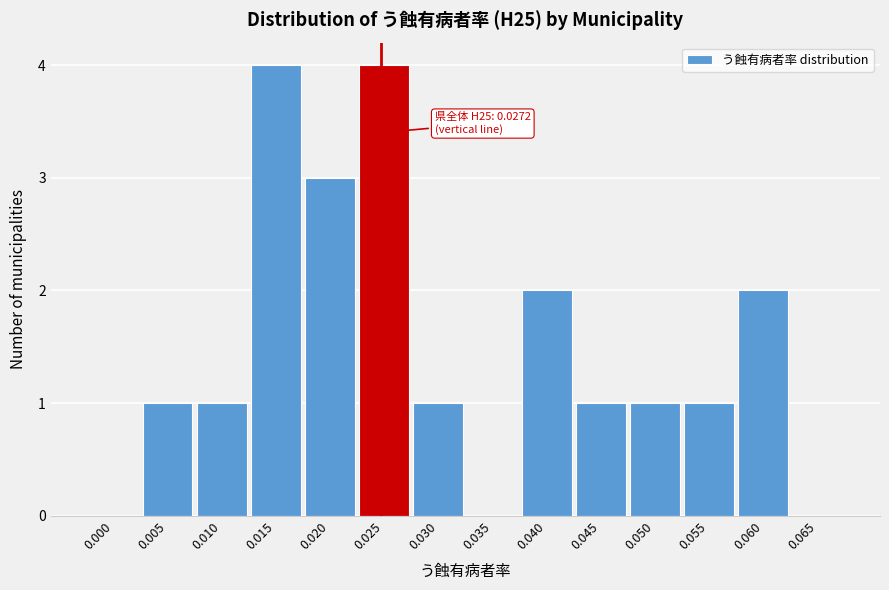

Reading right to left, transcribe all the data shown in this chart.

0.065=0	0.060=2	0.055=1	0.050=1	0.045=1	0.040=2	0.035=0	0.030=1	0.025=4	0.020=3	0.015=4	0.010=1	0.005=1	0.000=0